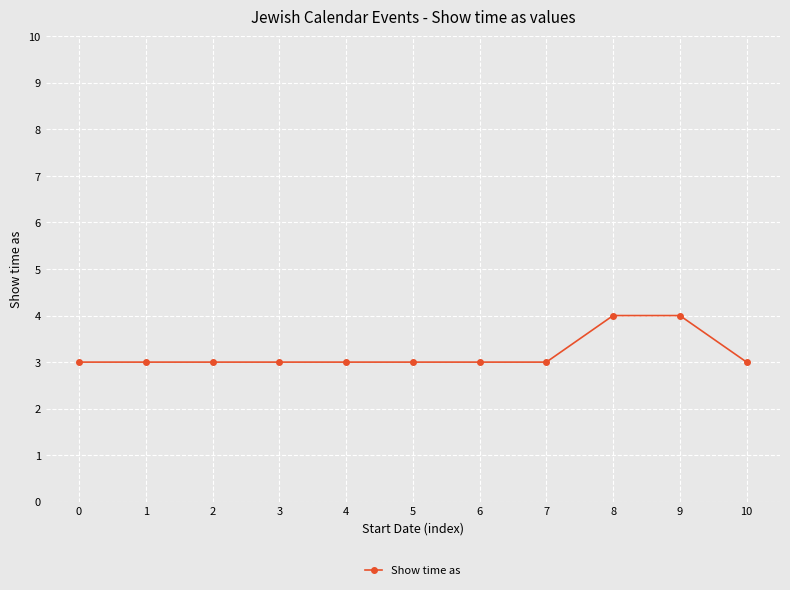

Reading left to right, extract all data points from this chart.

3	3	3	3	3	3	3	3	4	4	3